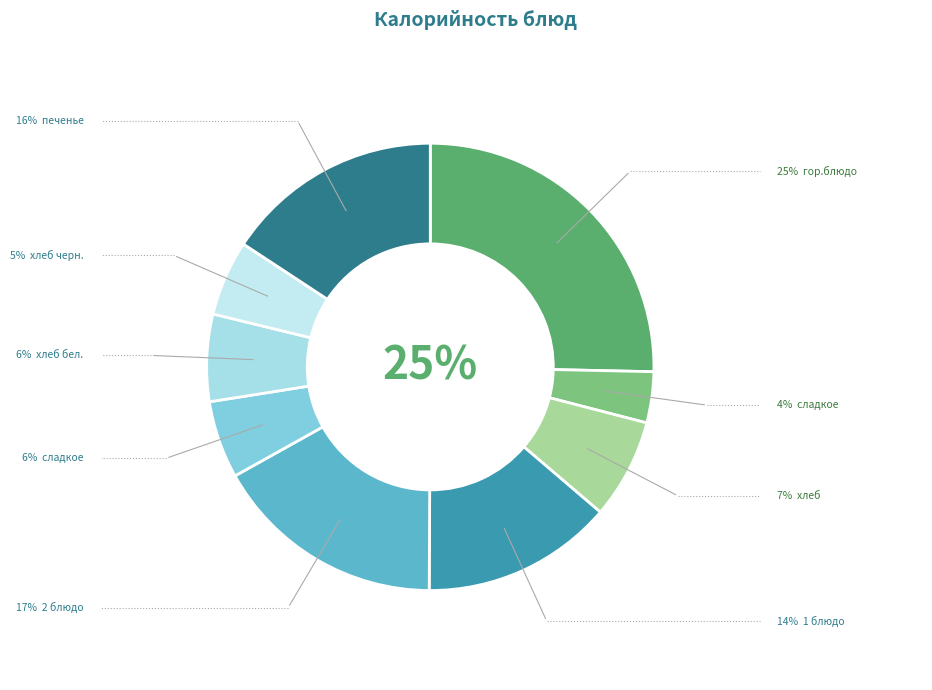

Is there any slice that represents more than half of the pie?

No